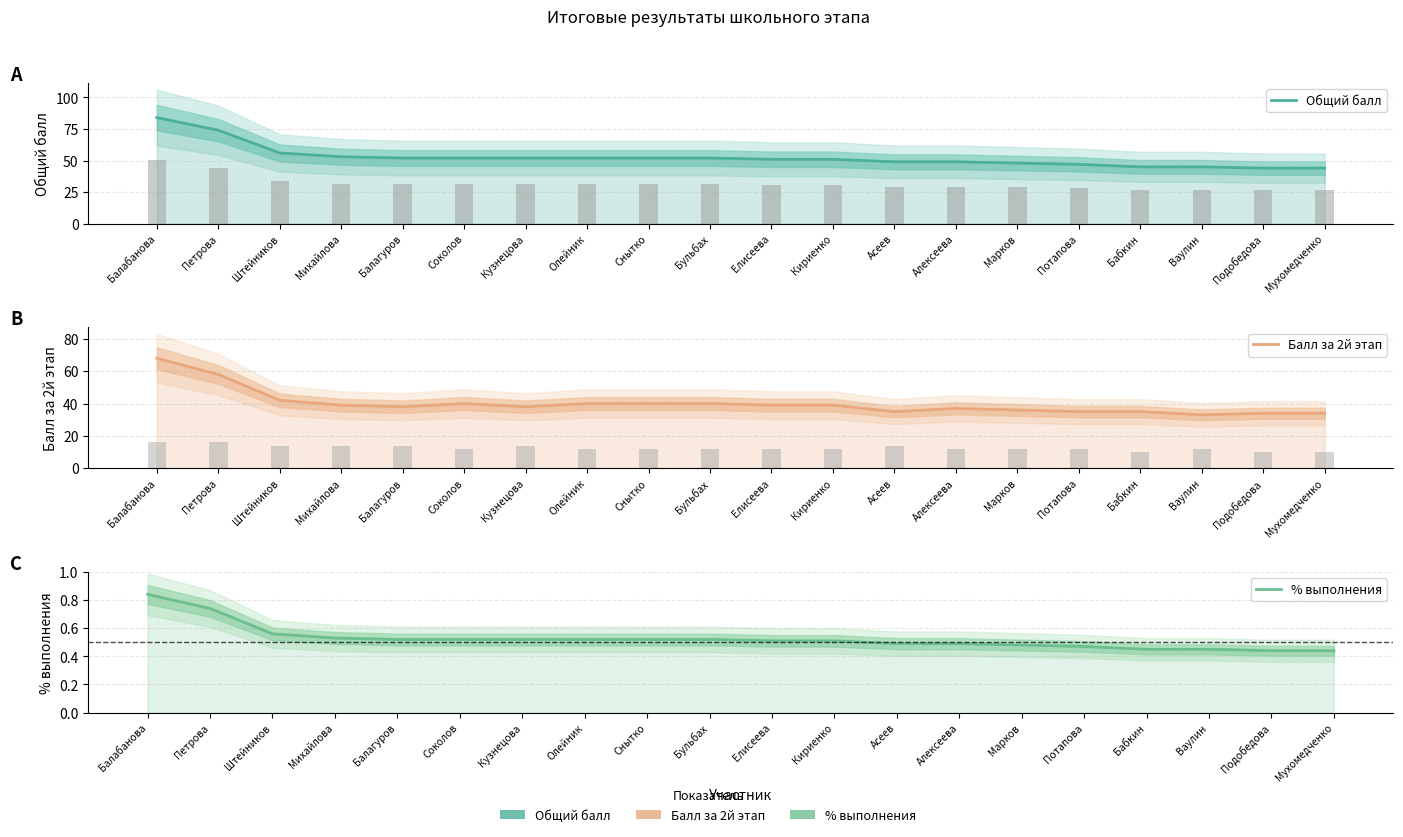

What is the label of the 8th bar from the left?

Олейник